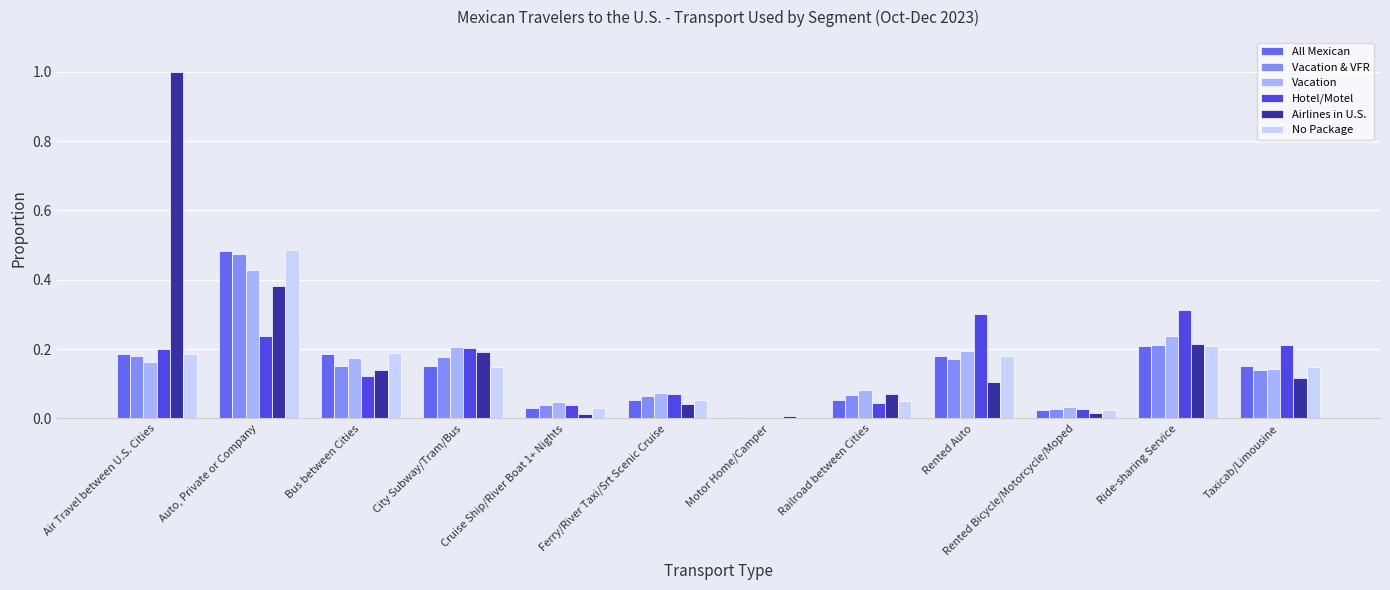

How many groups of bars are there?

12